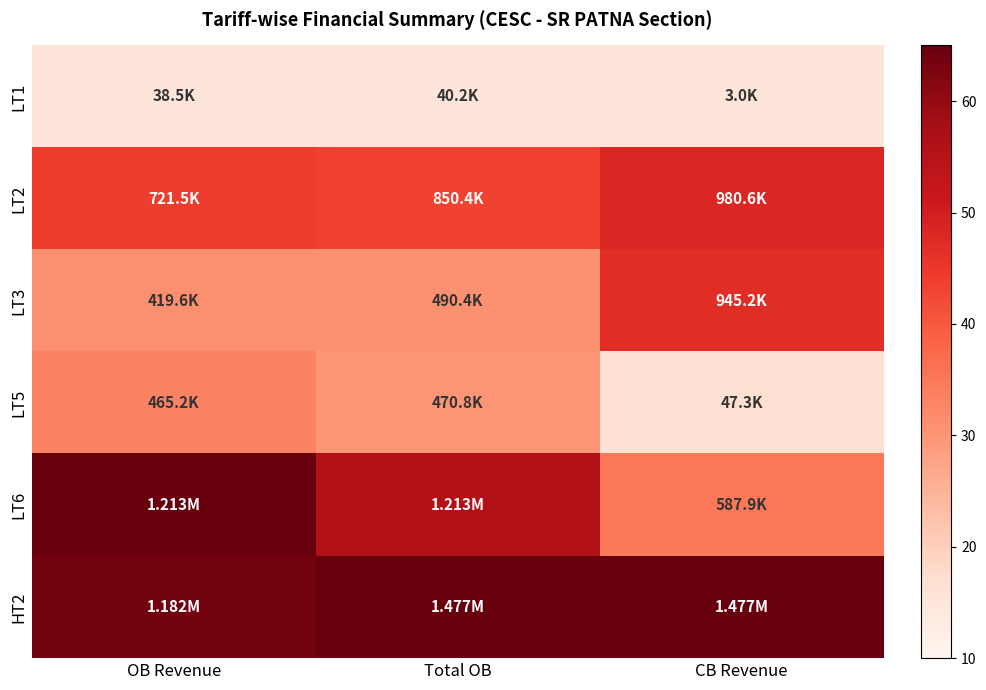

Which label corresponds to the largest value in the chart?

OB Revenue